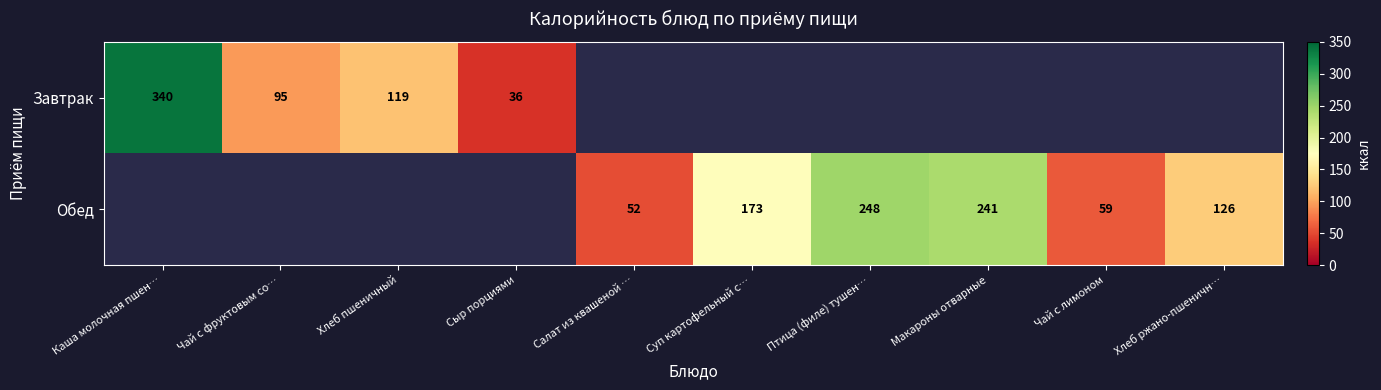

At how many categories does at least one series exceed 146?

4